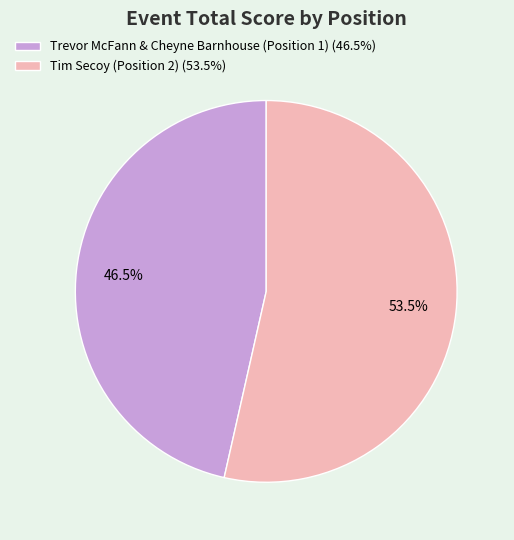

Do Tim Secoy (Position 2) (53.5%) and Trevor McFann & Cheyne Barnhouse (Position 1) (46.5%) together represent more than half of the pie?

Yes